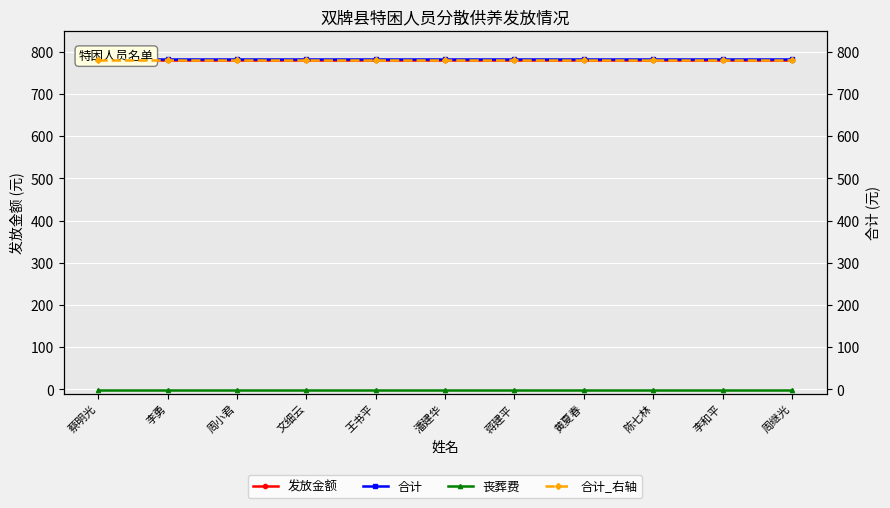

What is the label of the 9th point from the right?

周小君